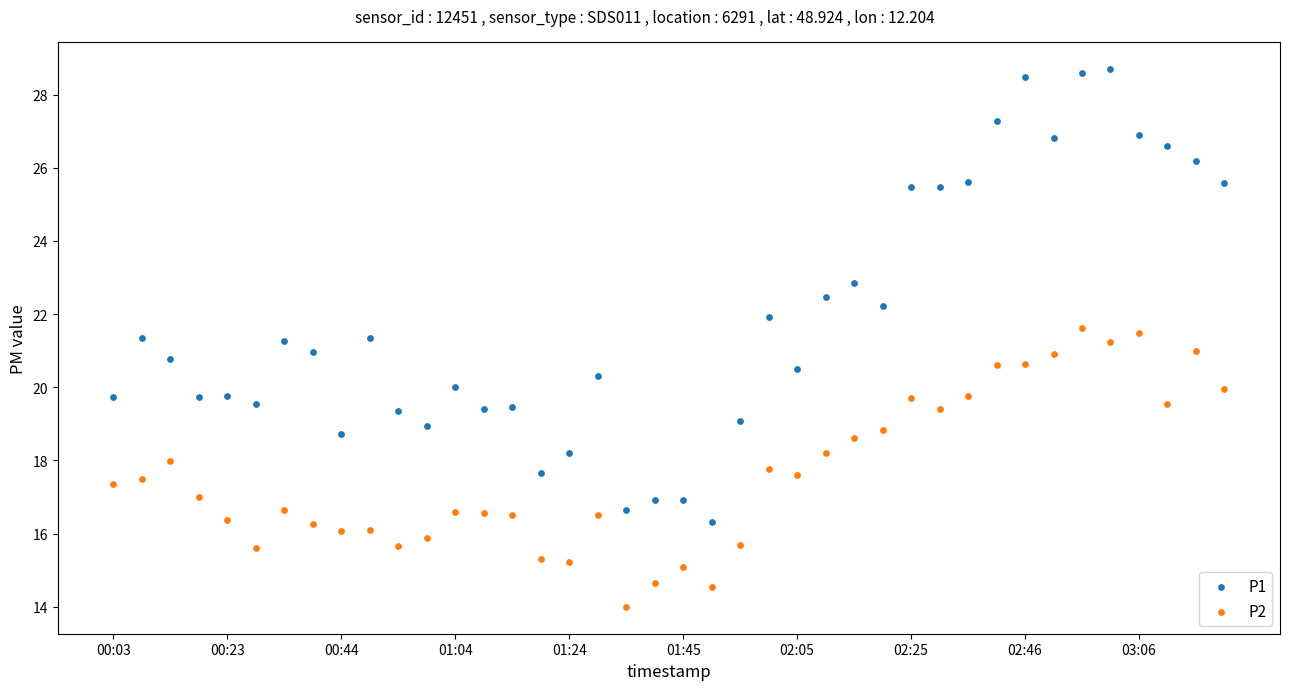

Which series reaches the minimum Y coordinate?

P2